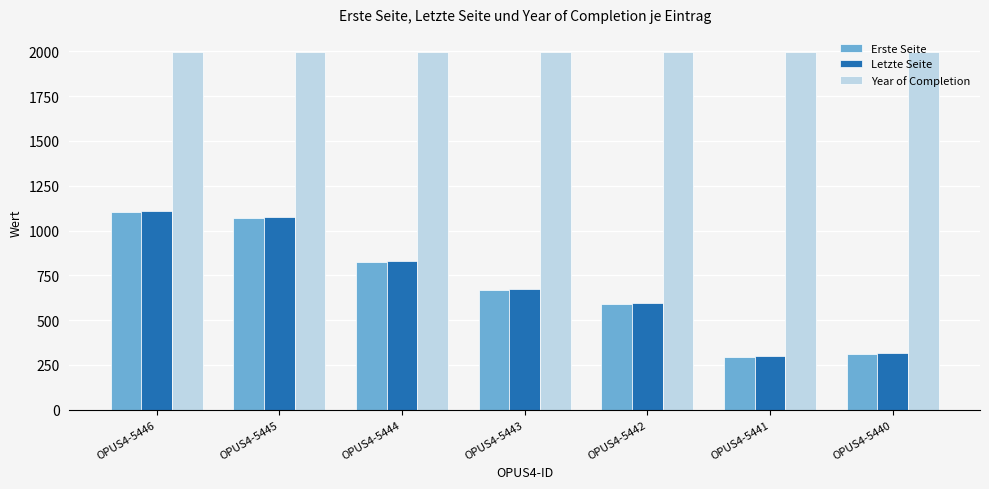

What is the average value of the Year of Completion series?

1998